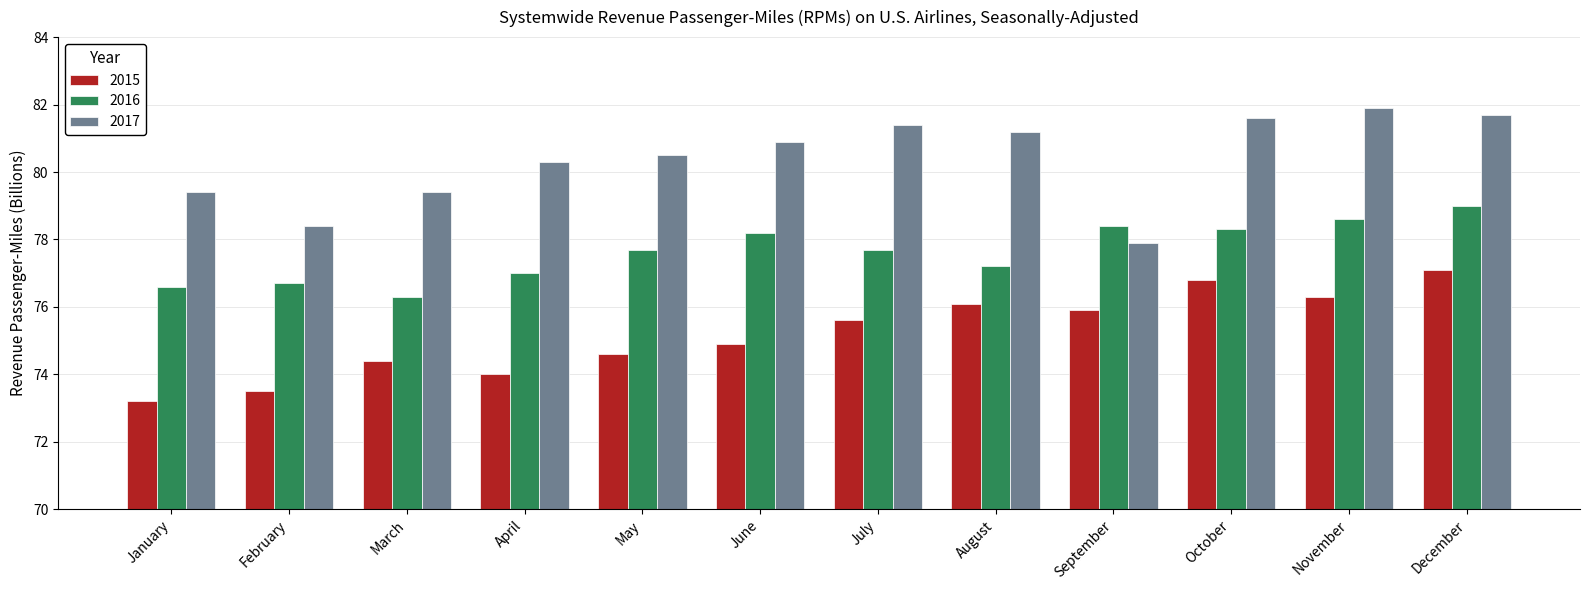

What is the spread (max minus min) of values at March?

5.0